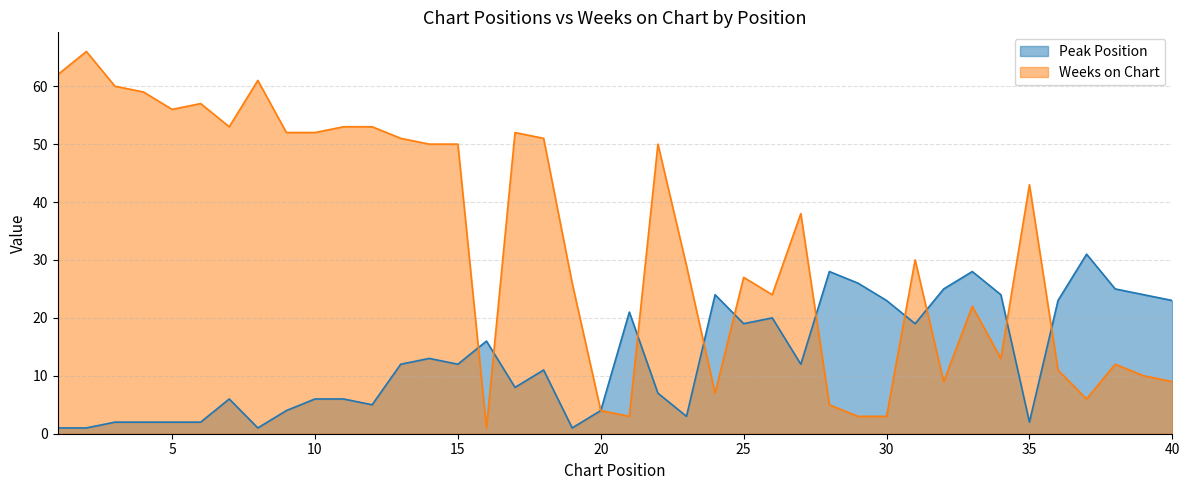

The value of Peak Position at 25 is 4. True or false?

False